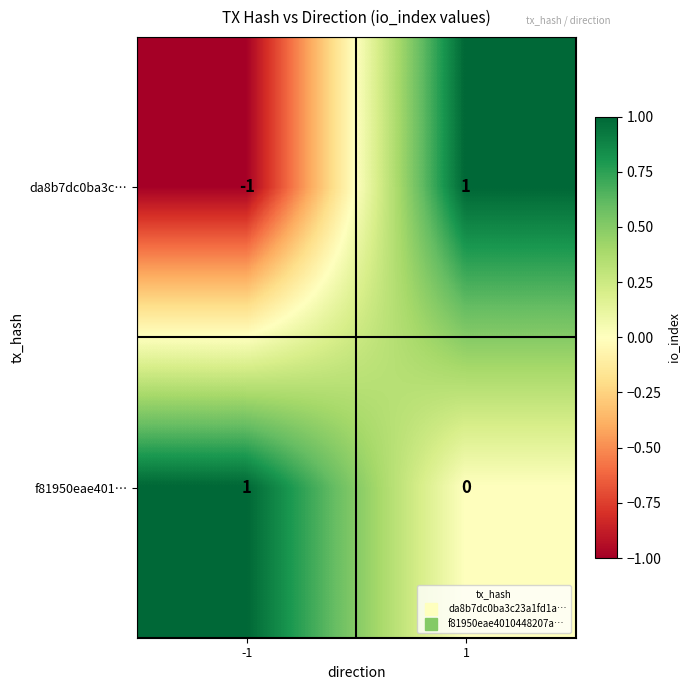

Which series has the widest spread of values?

da8b7dc0ba3c…